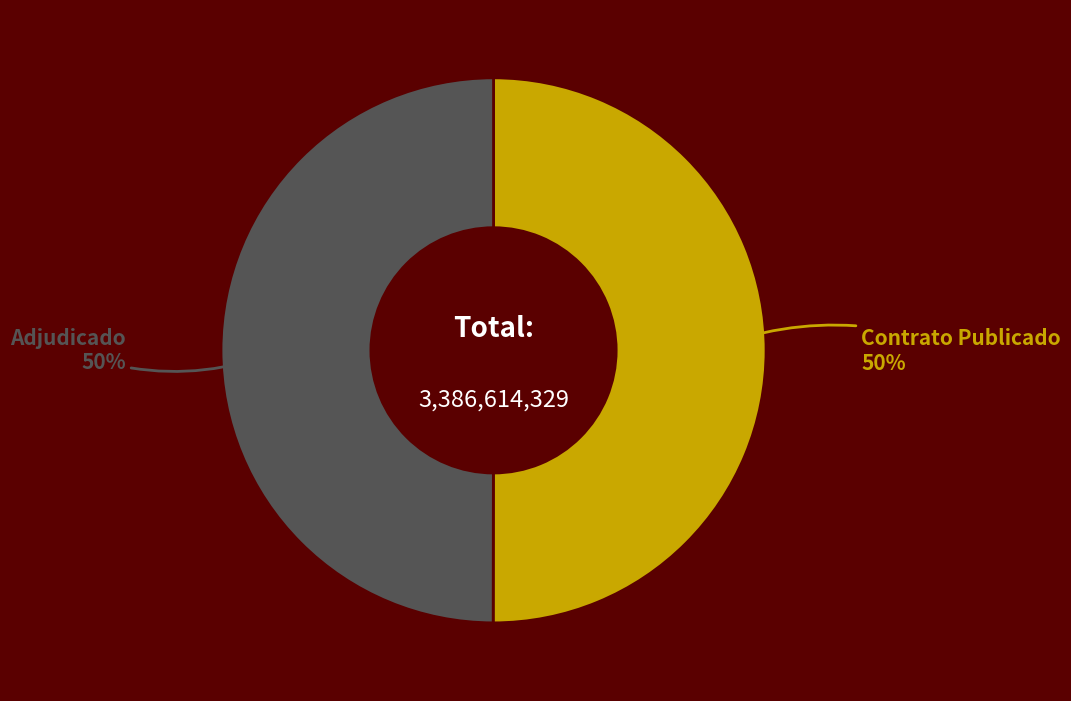

To the nearest percent, what is the average slice percentage?

50%